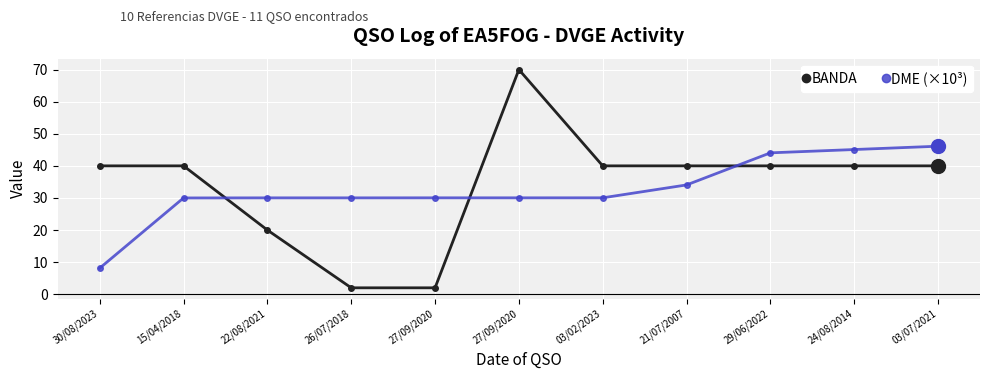

What is the label of the 4th point from the right?

21/07/2007